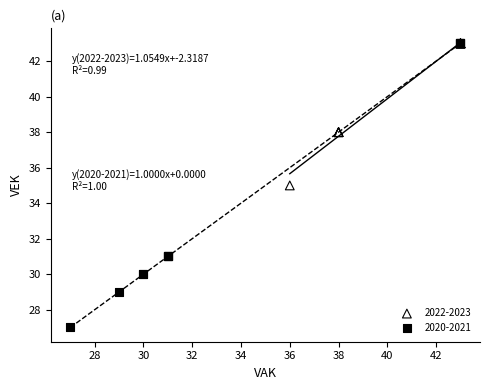

Which series contains the lowest Y value?

2020-2021